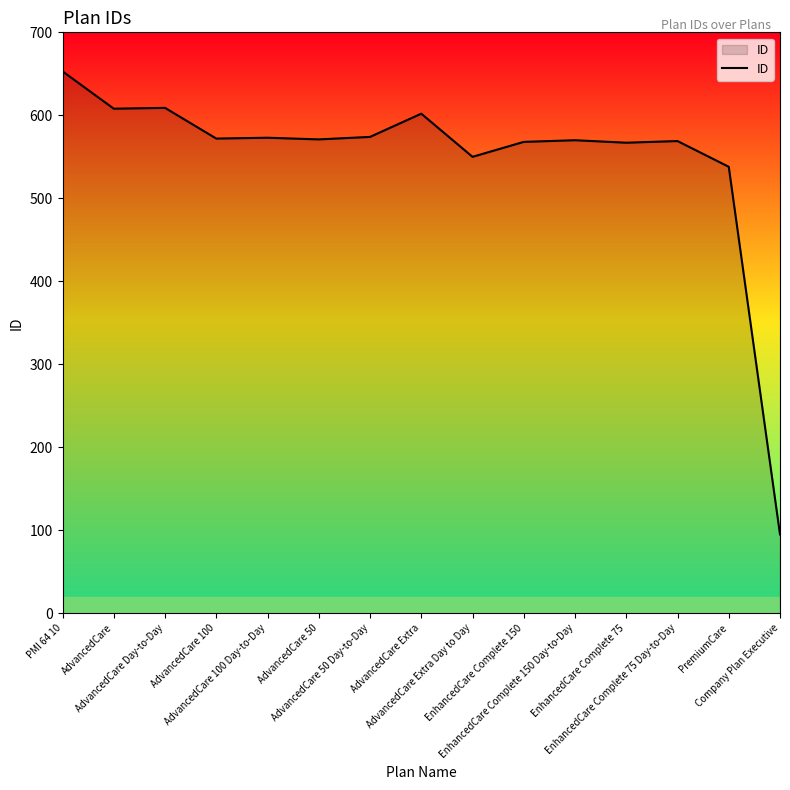

Where is the data nearest to the value 374?

PremiumCare